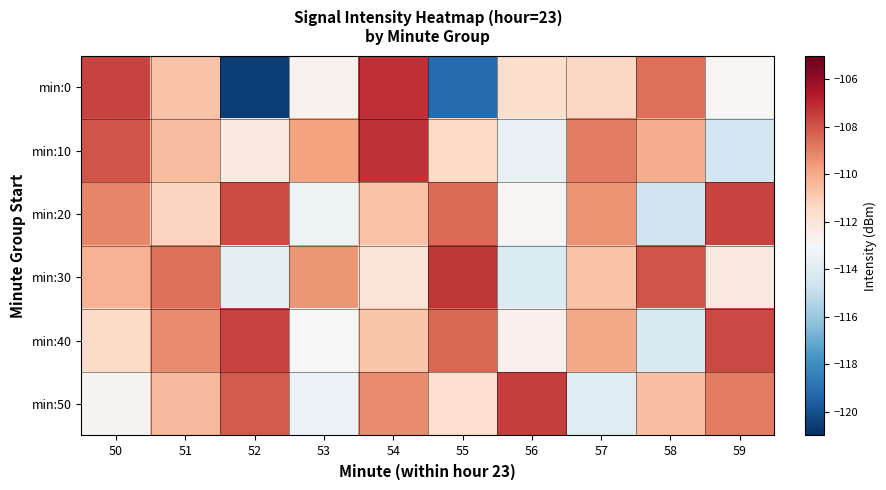

Rank the series at 57 from lowest to highest value.

min:50, min:0, min:30, min:40, min:20, min:10